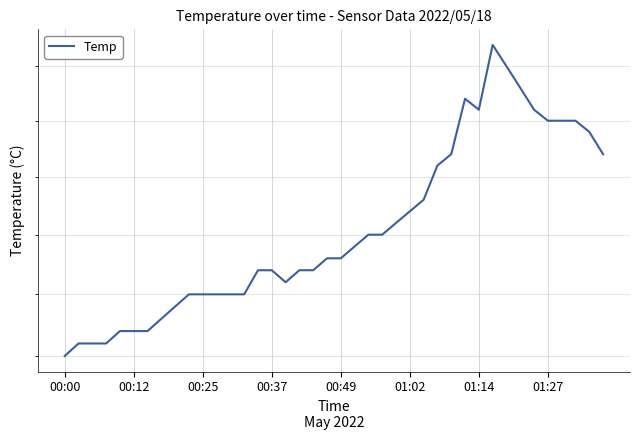

What is the ratio of the value at 28 to the value at 8?

1.1